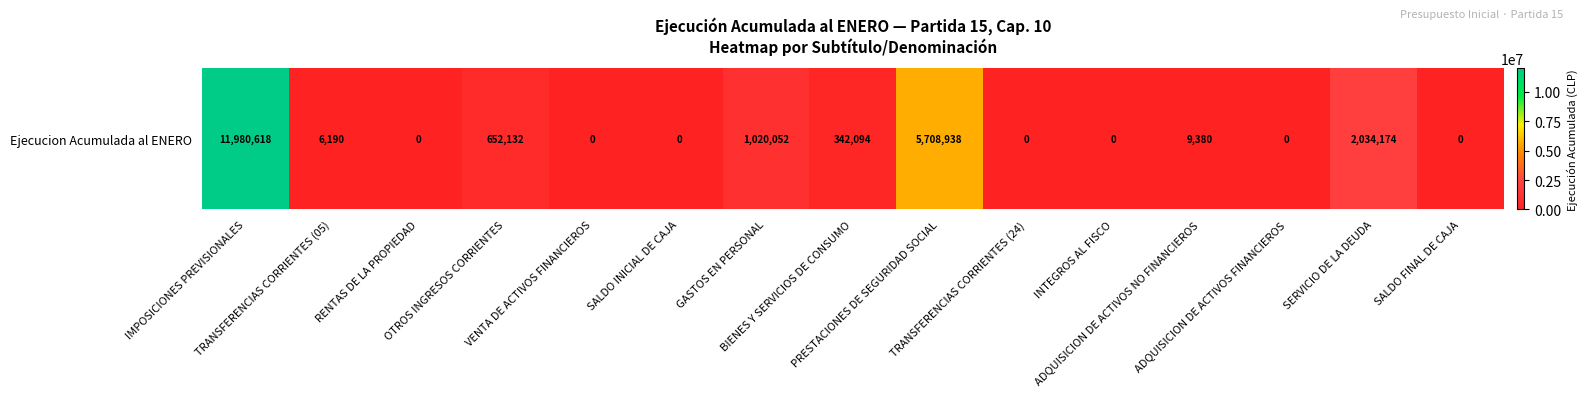

How many data points are less than 6190?

7